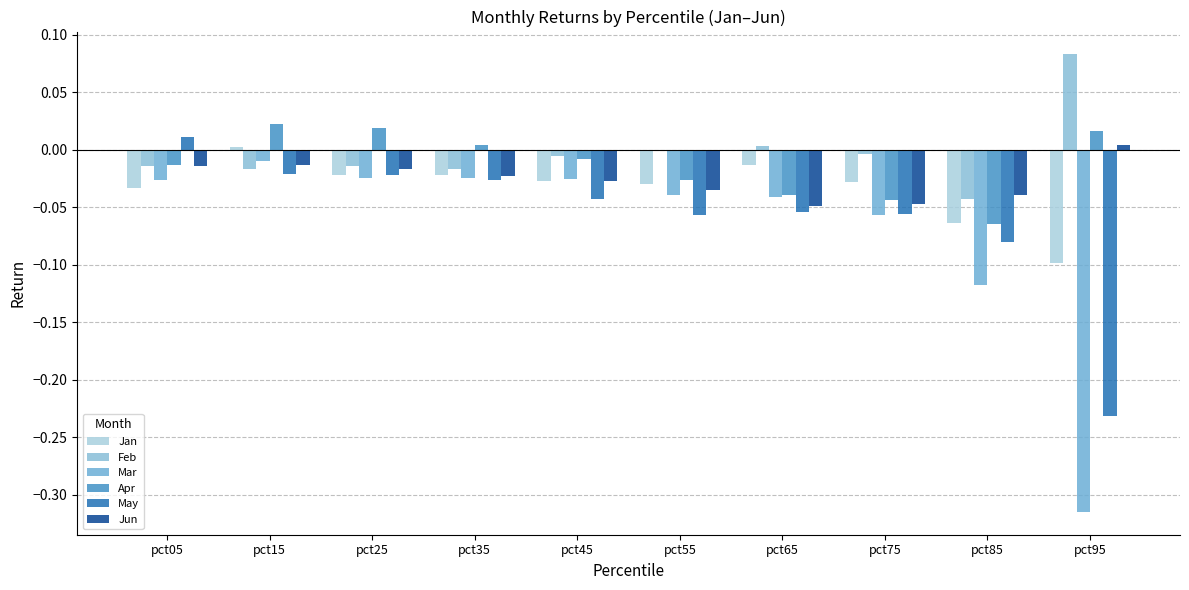

At how many categories does at least one series exceed 0?

6